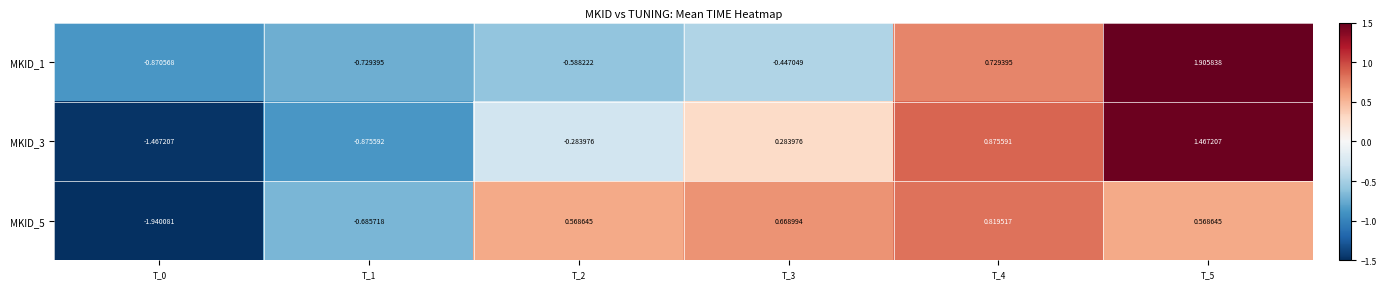

How many distinct data groups are displayed?

3